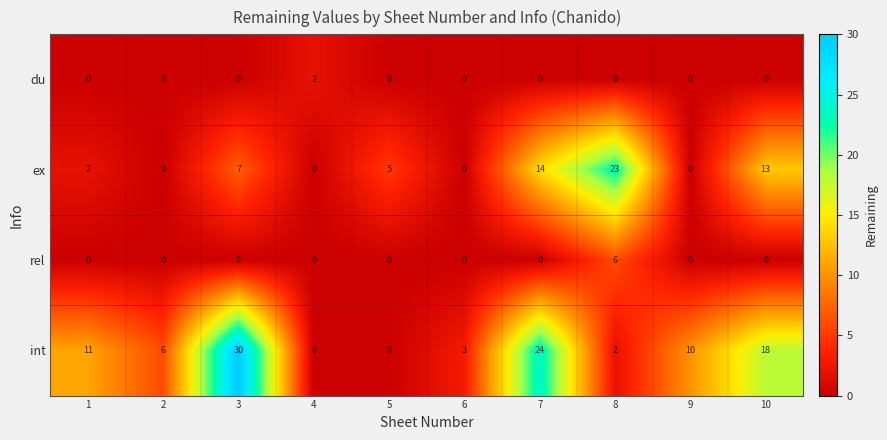

List the series in order of their peak value, lowest first.

du, rel, ex, int